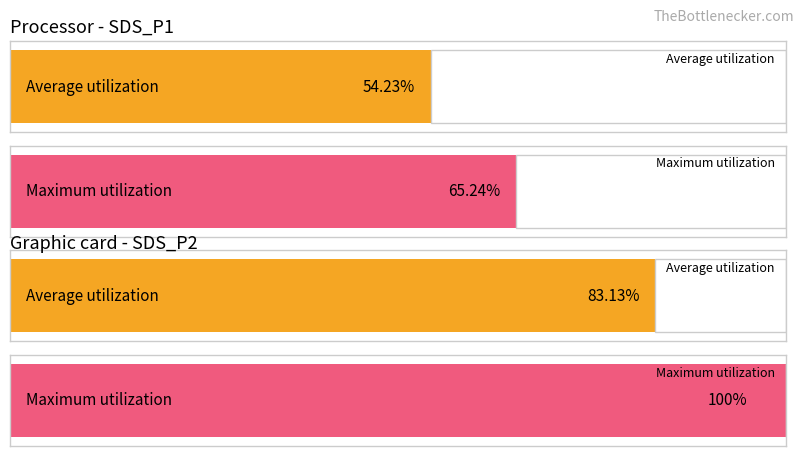

Count the number of data series in this chart.

2